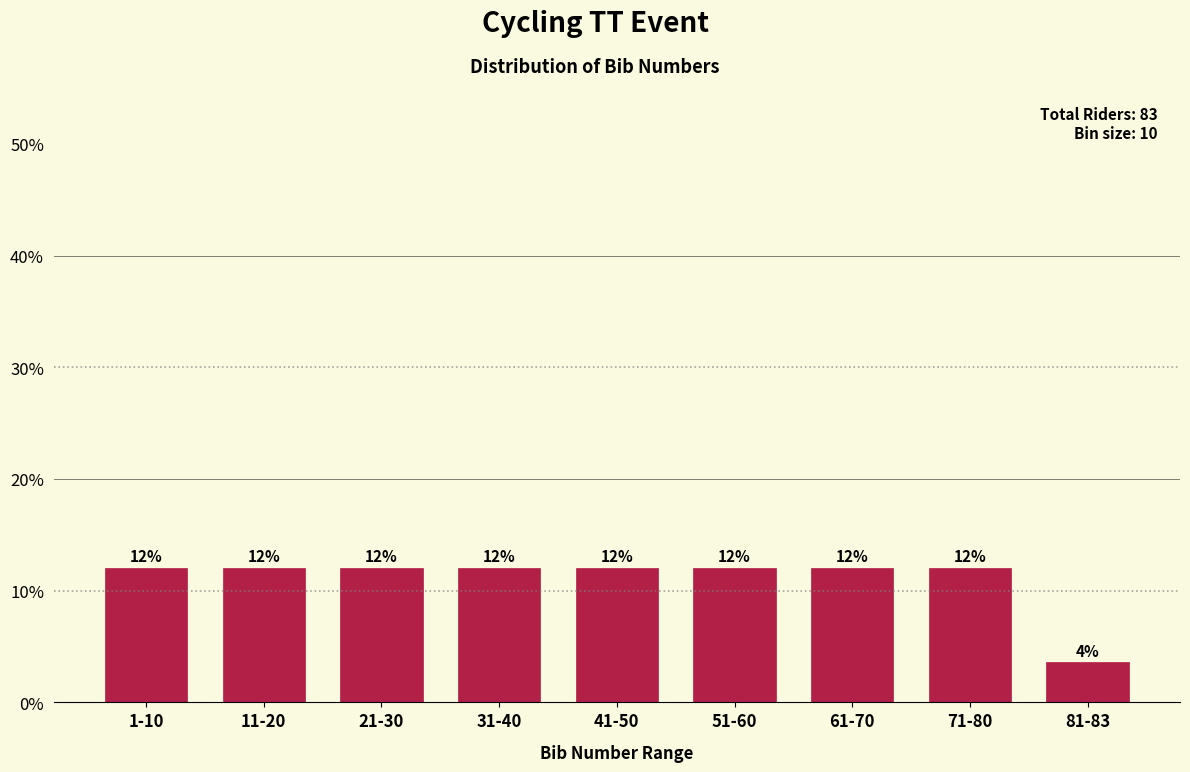

Which category has the lowest value across all series?

81-83